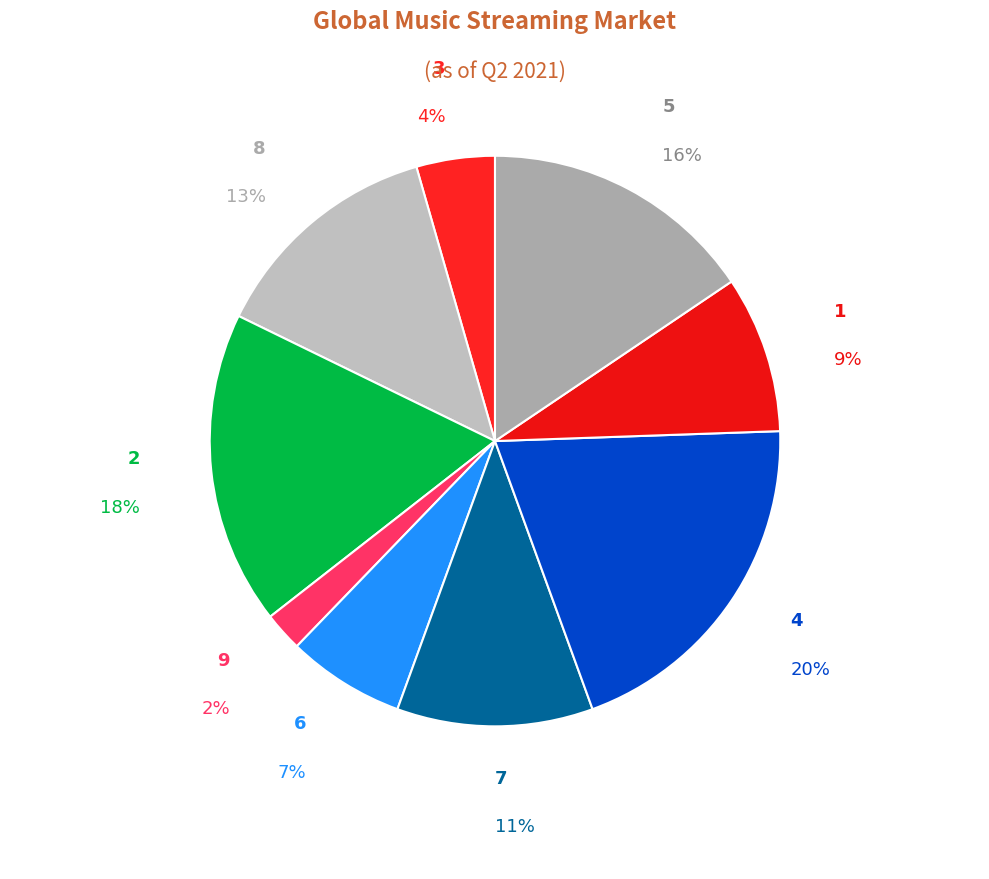

Rank the categories by value from lowest to highest.

9, 3, 6, 1, 7, 8, 5, 2, 4